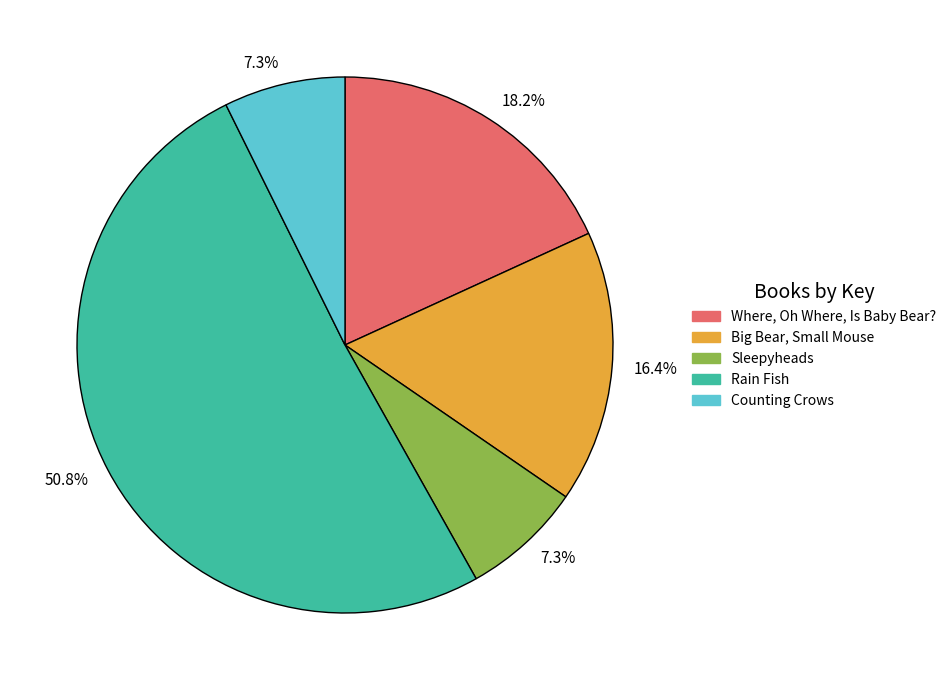

Which has a higher value, Sleepyheads or Big Bear, Small Mouse?

Big Bear, Small Mouse